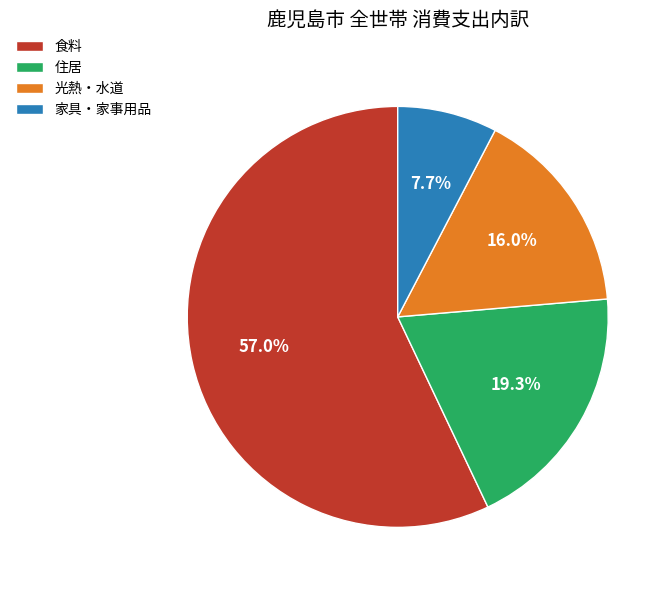

True or false: 住居 accounts for 19% of the total.

True